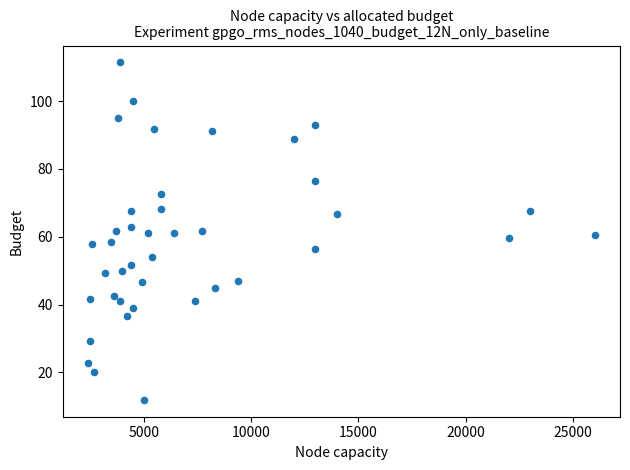

What is the range of X values (max minus min)?

23600.0